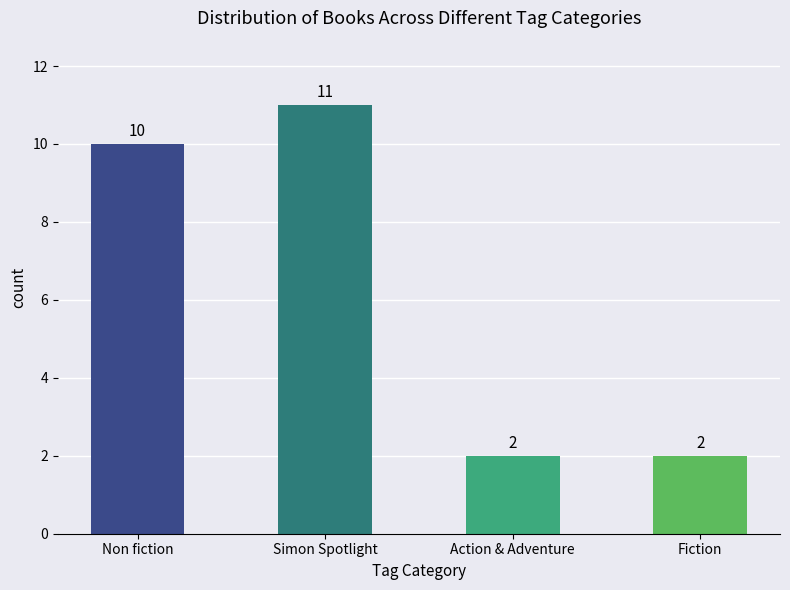

What is the maximum value shown in the chart?

11